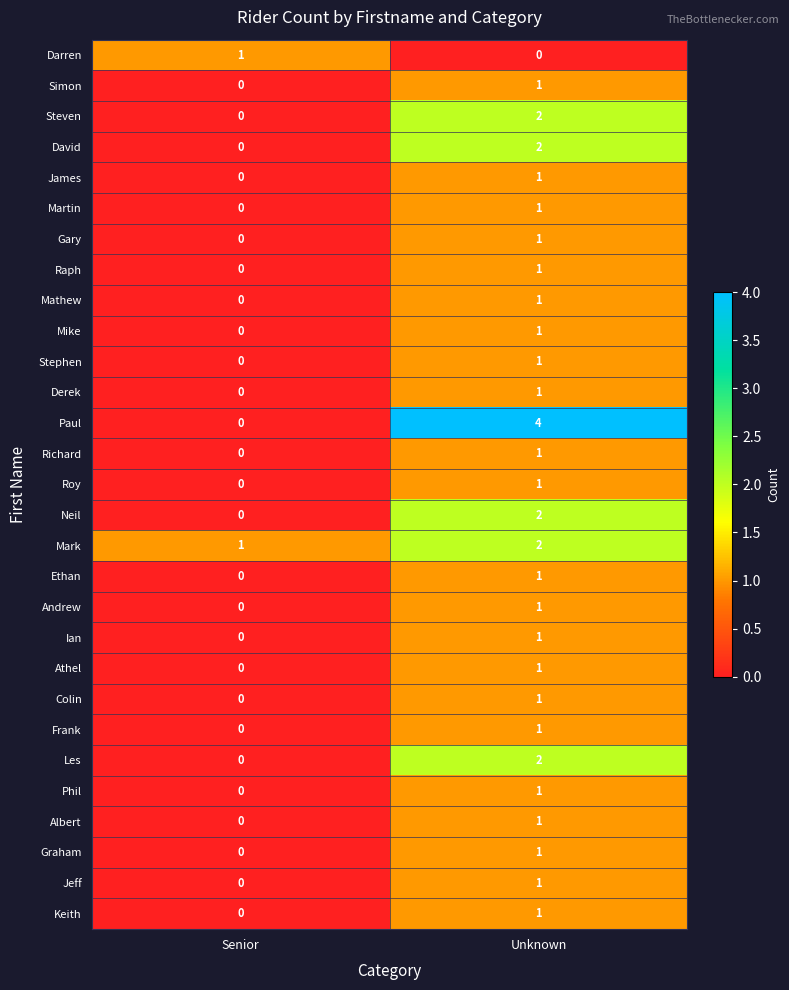

What is the difference between the highest and lowest values at Senior?

1